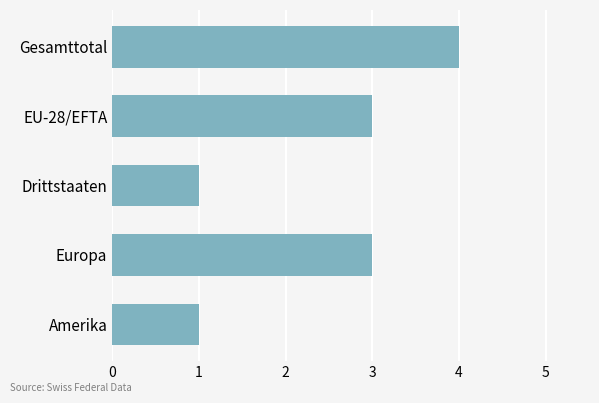

Are the bars horizontal?

Yes